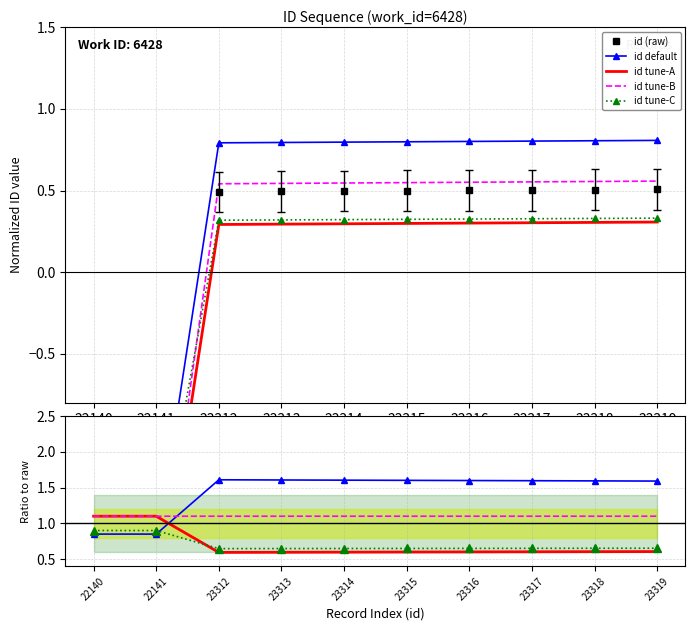

How many categories are shown in the chart?

10